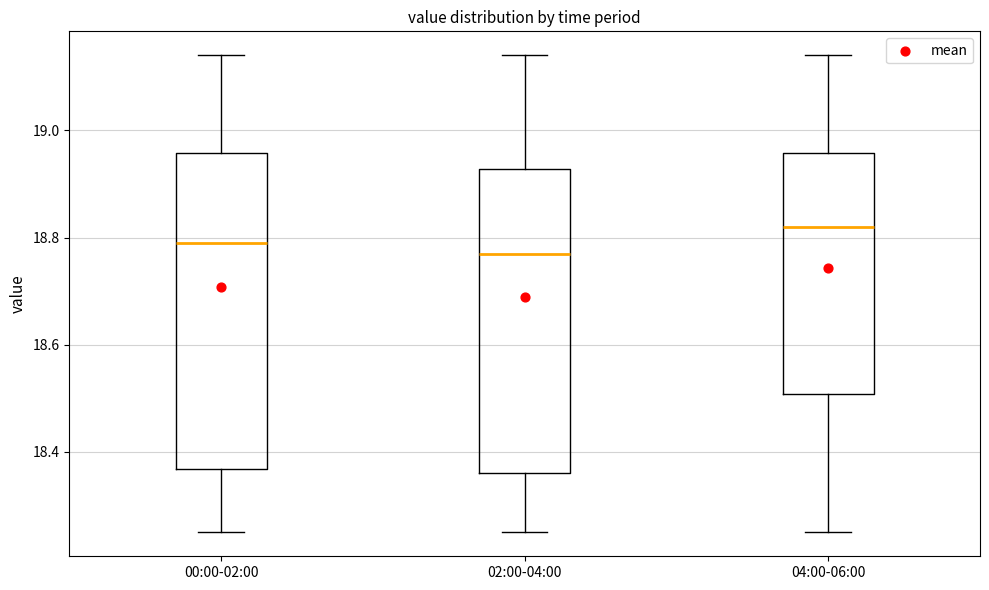

Where is the lower edge of the box for 02:00-04:00 on the y-axis? The values are not printed on the chart, so give them approximately, as read against the axis.

18.36